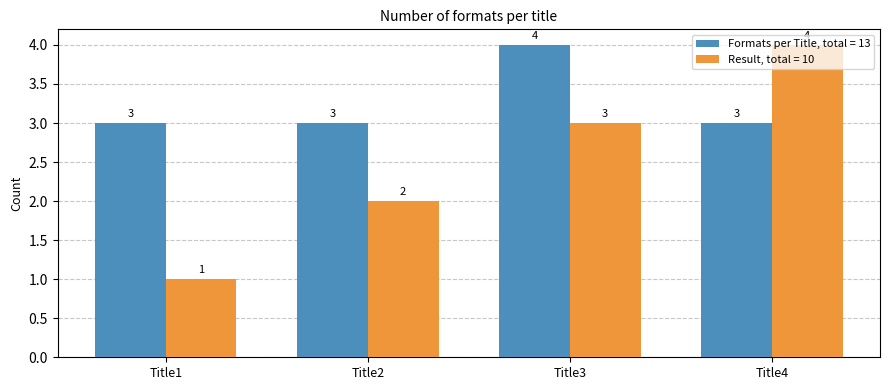

Which series has the largest range (max minus min)?

Result, total = 10